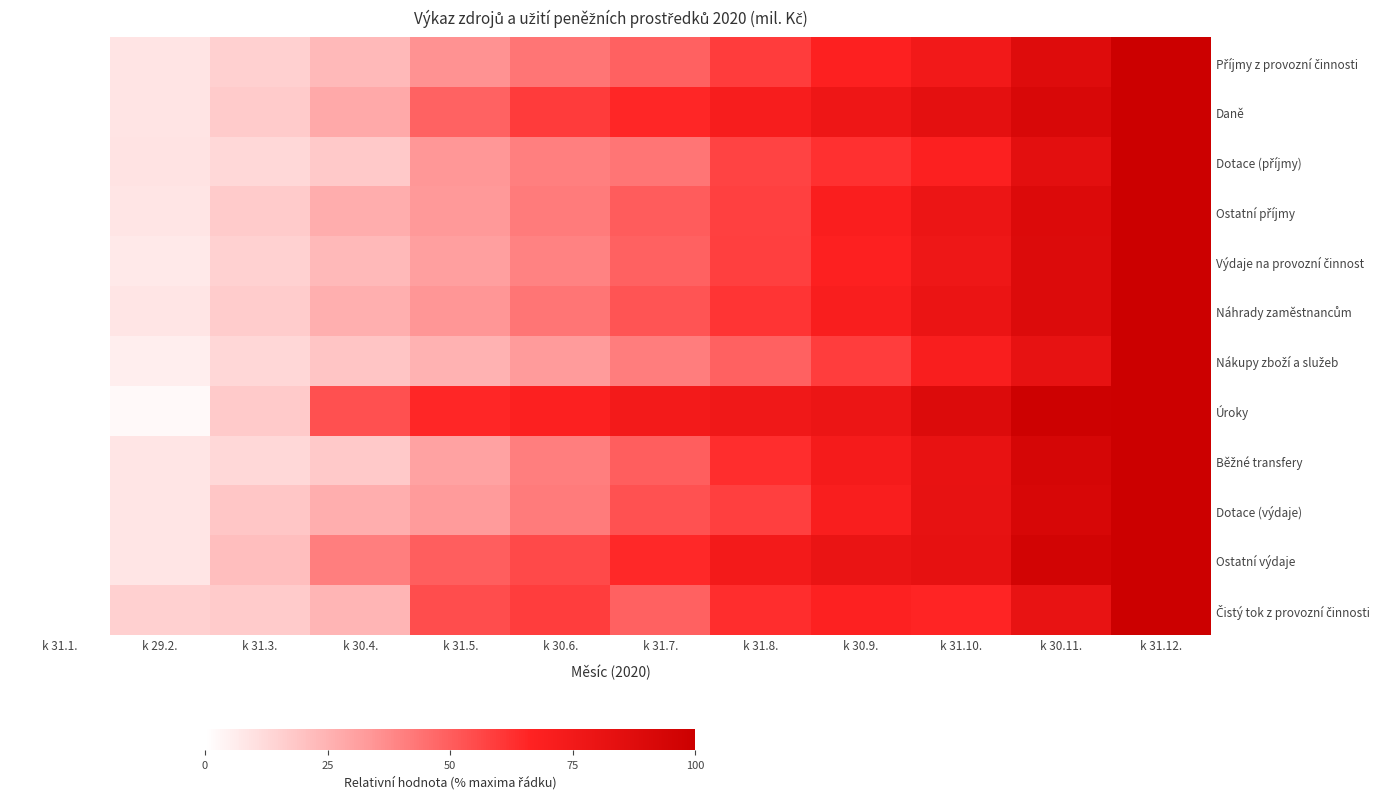

How many series are shown in this chart?

12